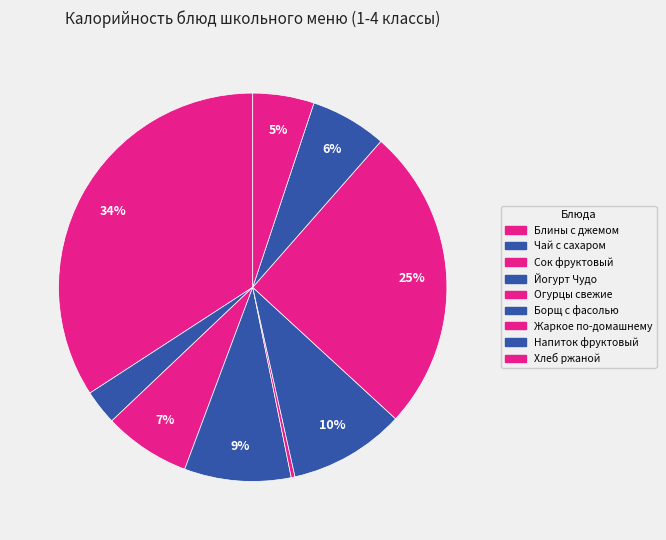

True or false: Жаркое по-домашнему accounts for 12% of the total.

False